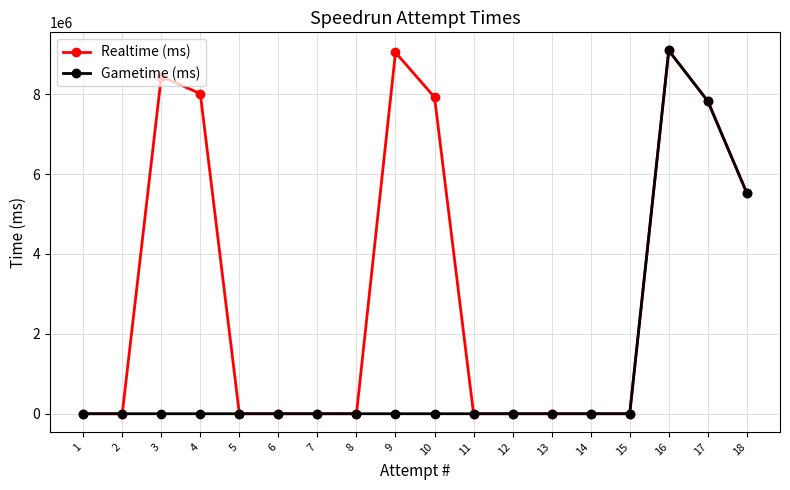

True or false: Realtime (ms) has more than 1 points higher than both neighbors.

True